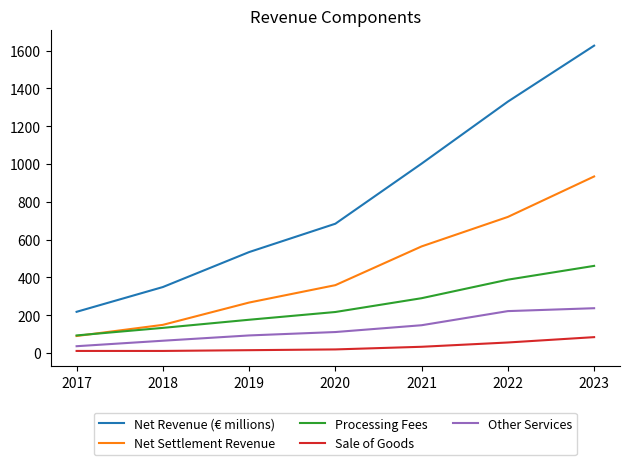

Which category has the highest value in the Net Settlement Revenue series?

2023